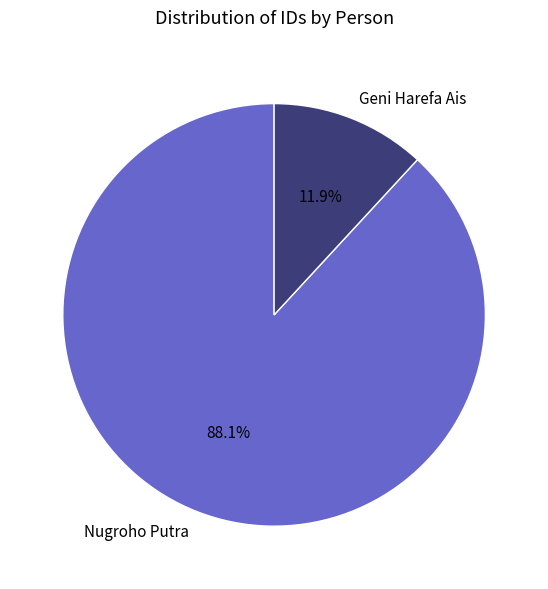

Between Geni Harefa Ais and Nugroho Putra, which is larger?

Nugroho Putra